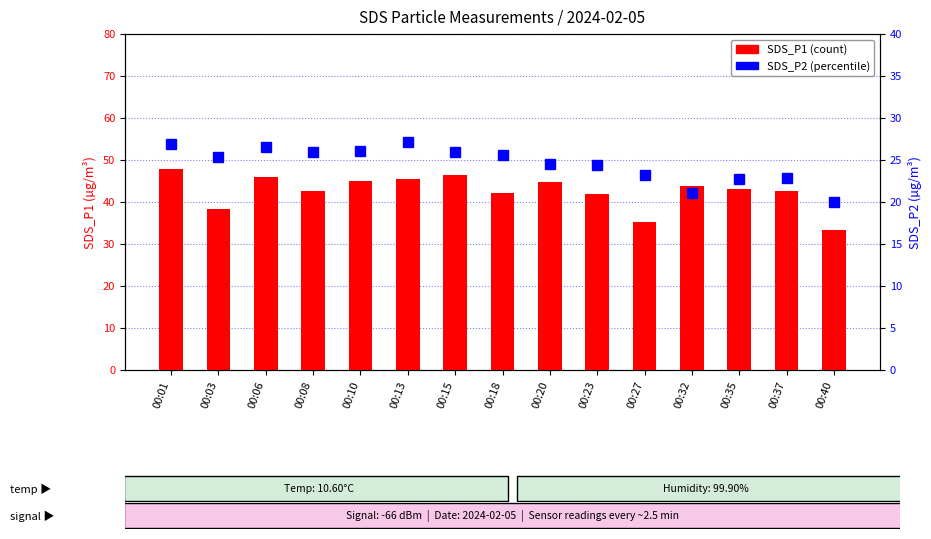

At how many categories does at least one series exceed 22?

15